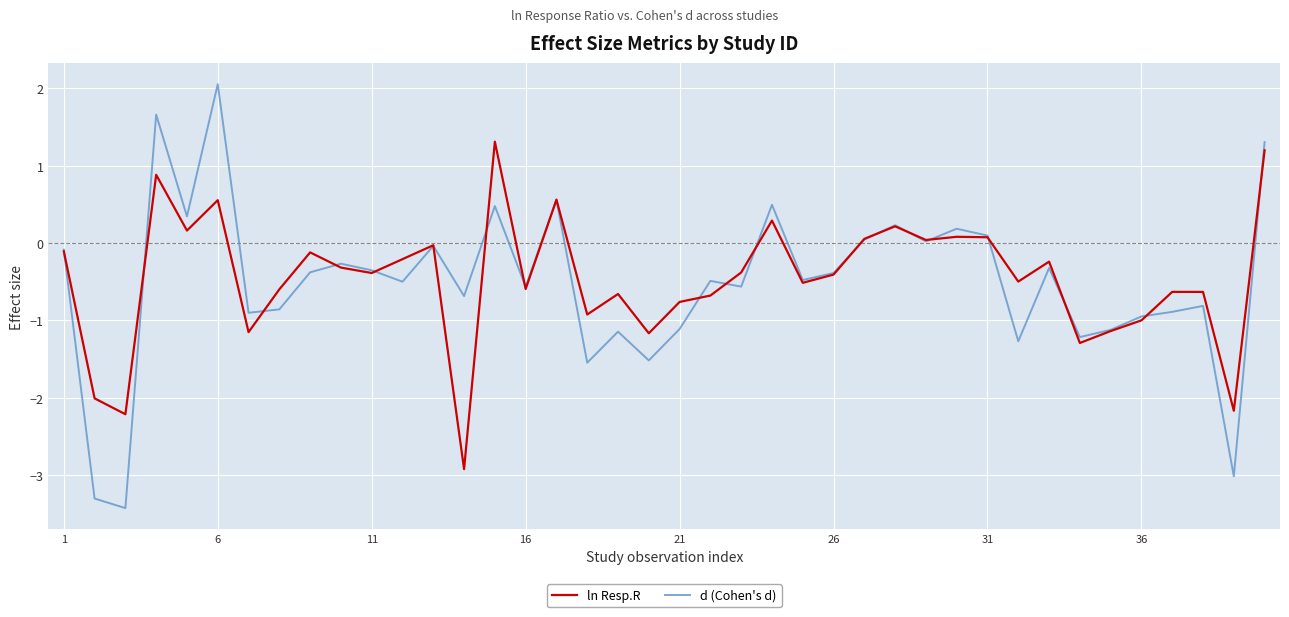

Which series has the largest range (max minus min)?

d (Cohen's d)